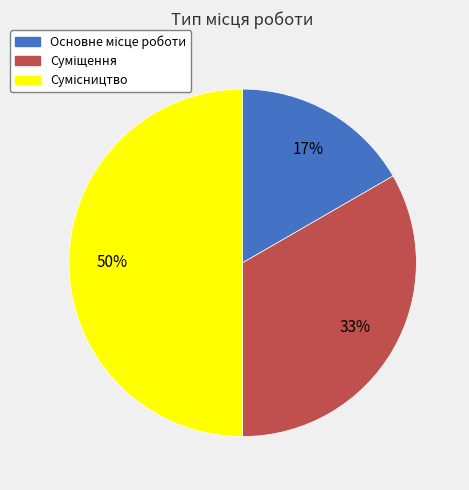

To the nearest percent, what is the average slice percentage?

33%